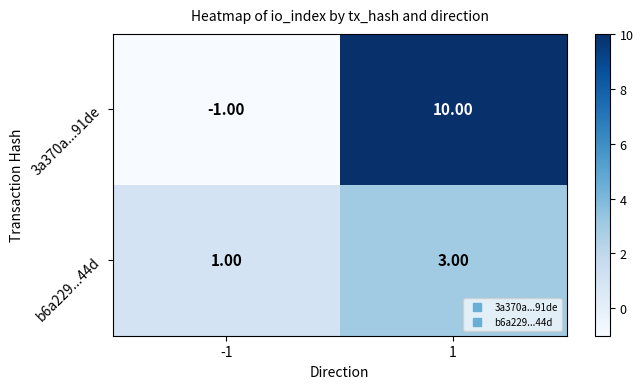

What is the difference between the maximum and minimum values in the 3a370a...91de series?

11